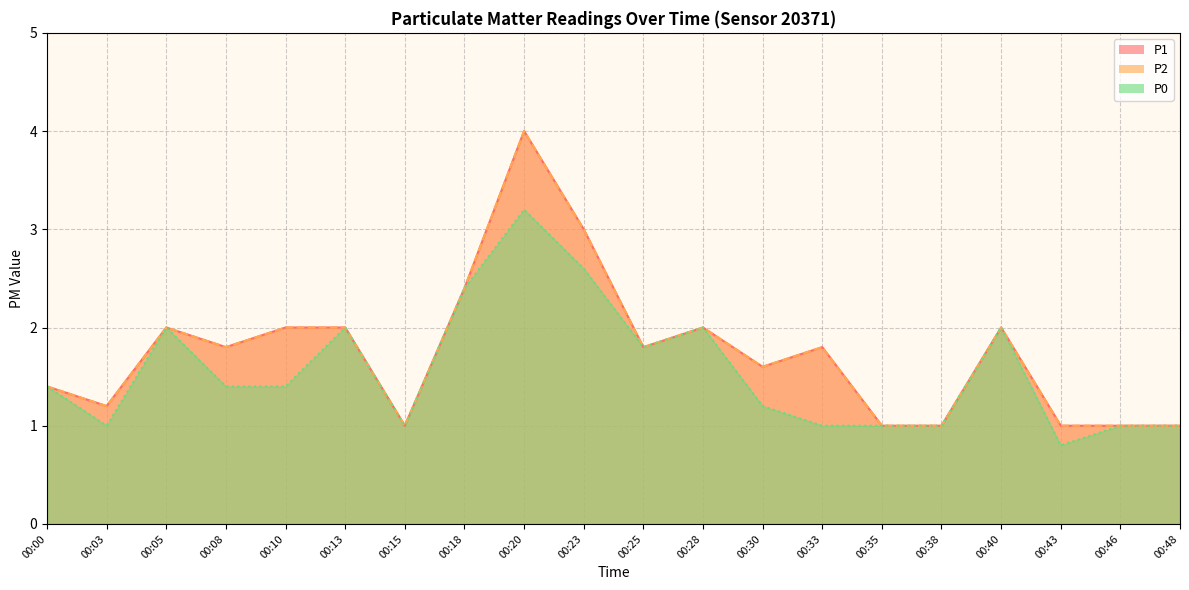

True or false: P1 has a value of 1.2 at 00:03.

True